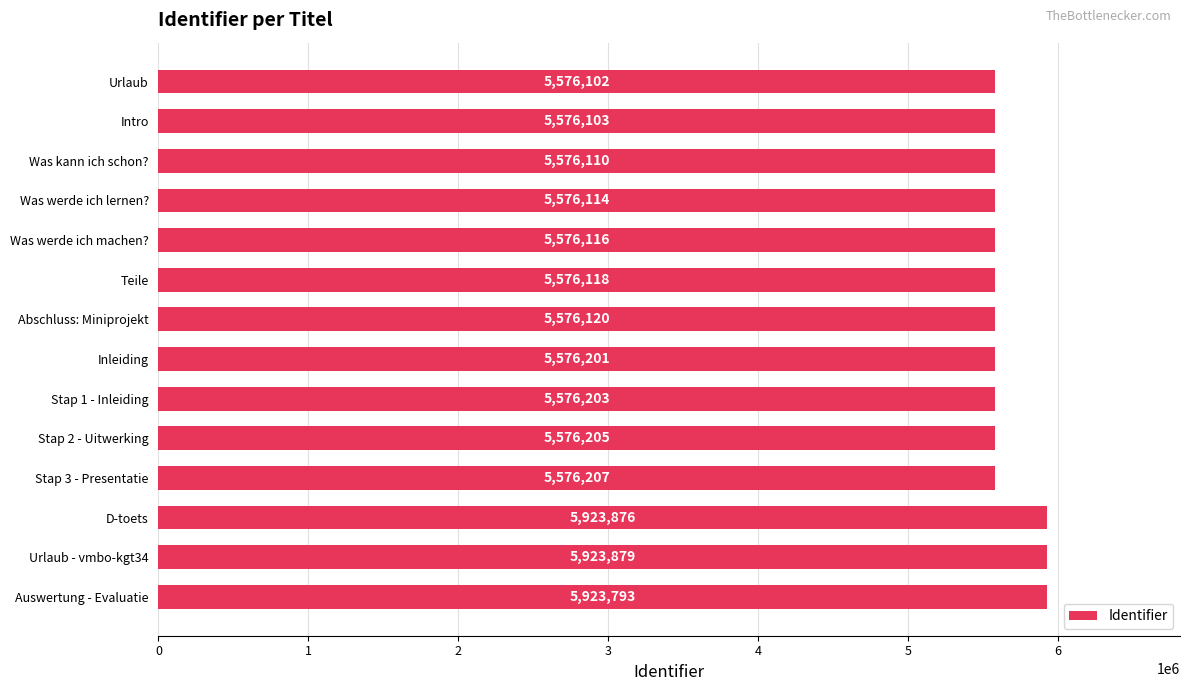

Count the number of data series in this chart.

1